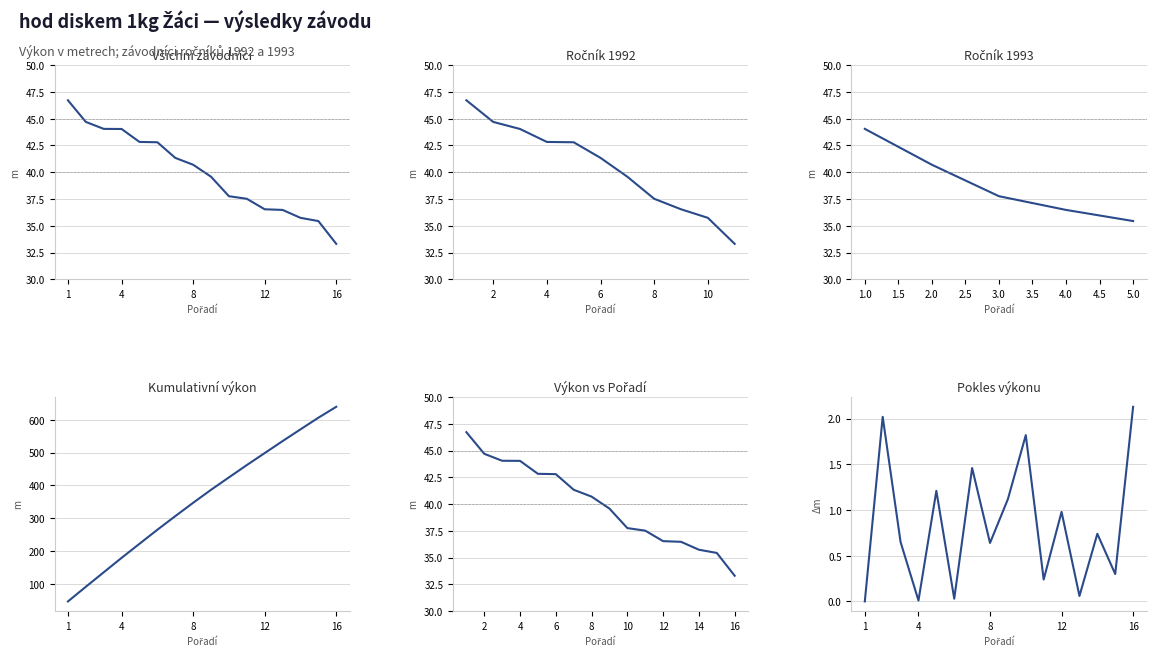

Does the chart display data point markers on the line(s)?

No